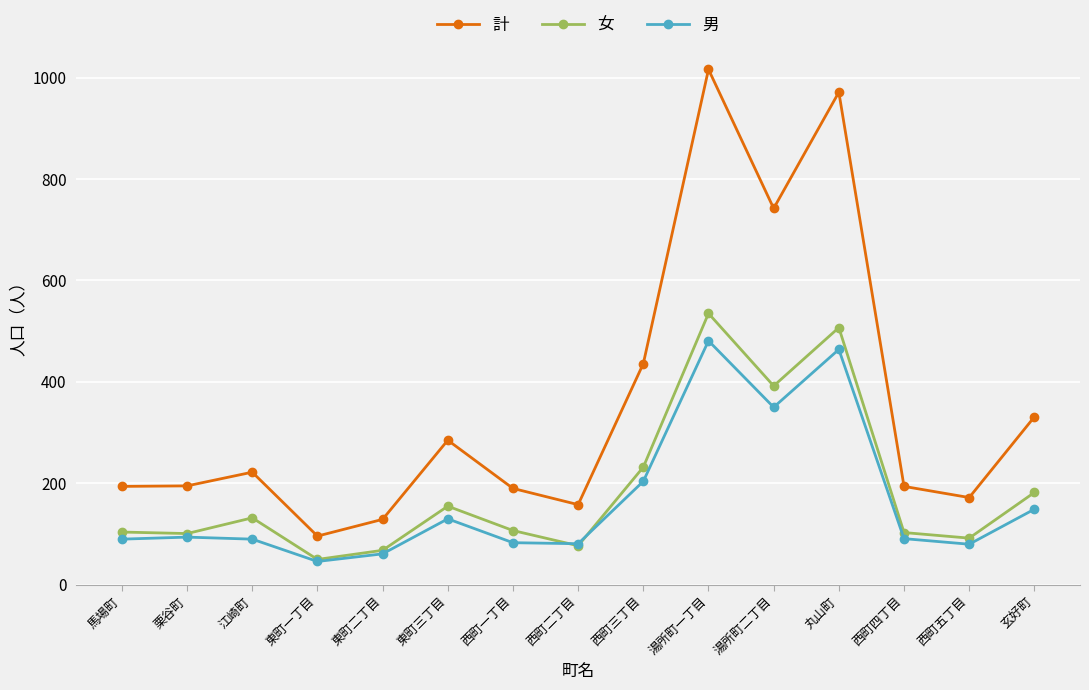

What is the label of the 15th point from the right?

馬場町